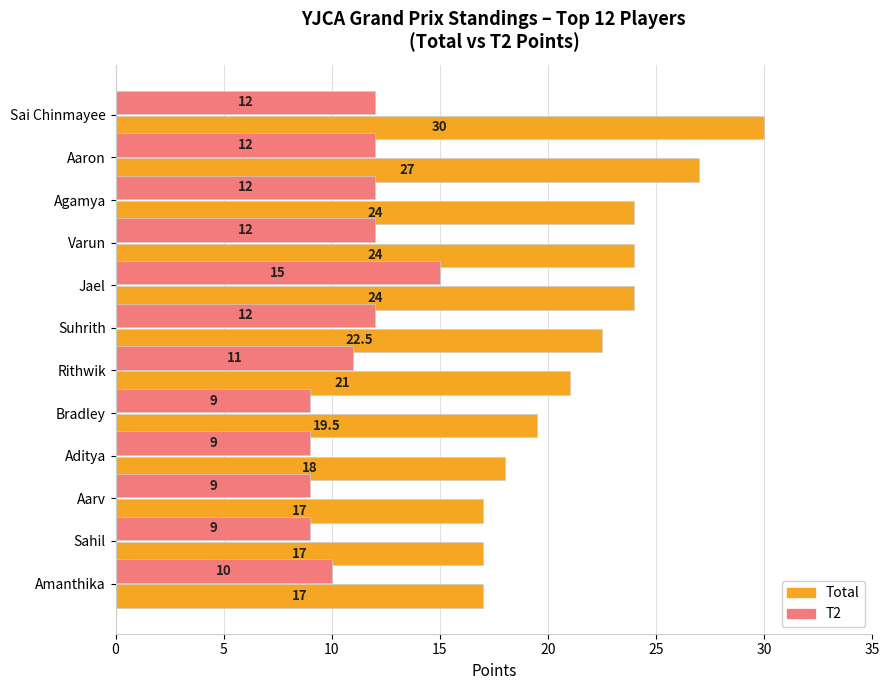

What are all the series names shown in the legend?

Total, T2